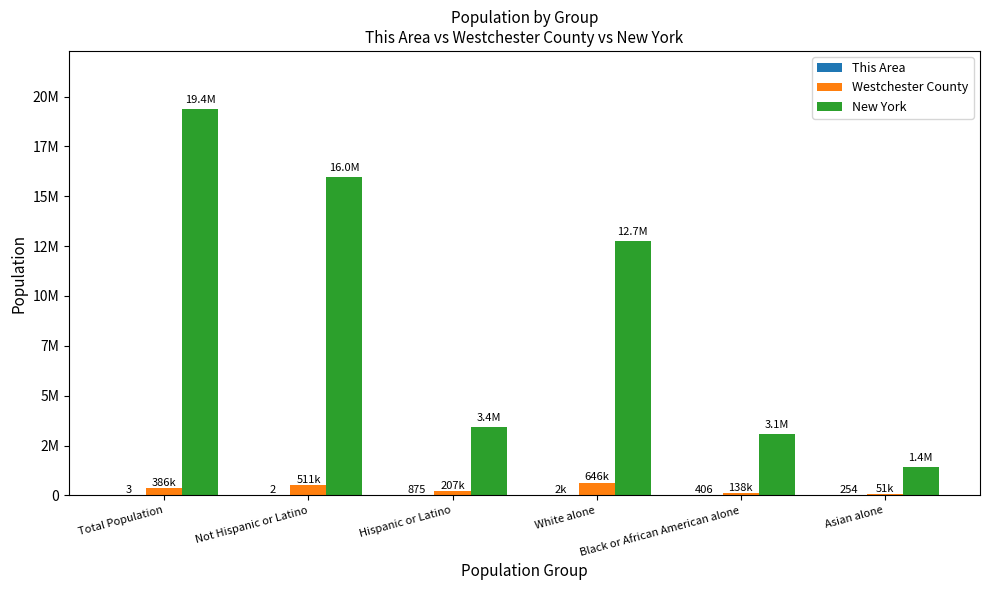

What is the difference between the This Area values at Black or African American alone and Not Hispanic or Latino?

404